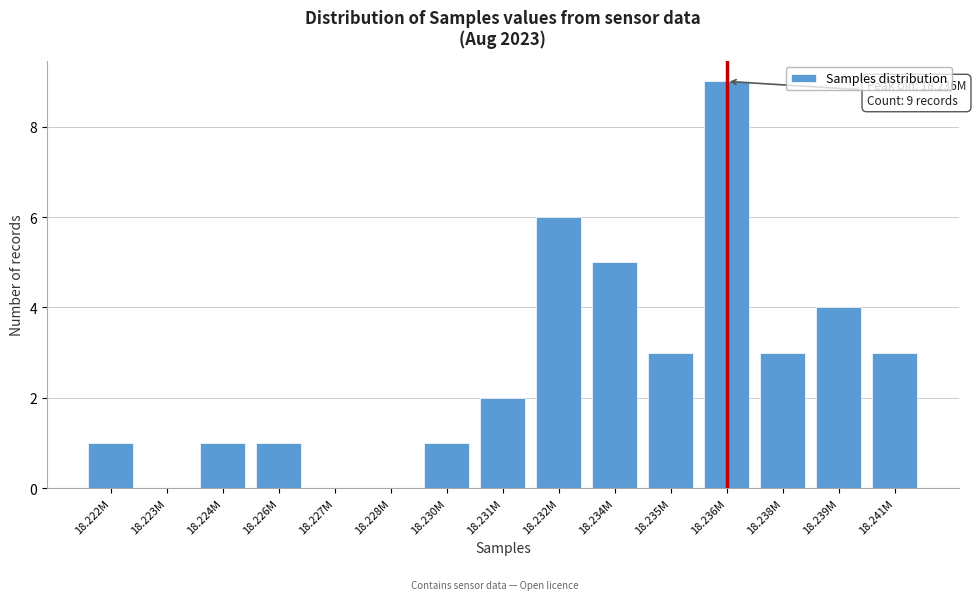

Reading left to right, extract all data points from this chart.

18.222M=1	18.223M=0	18.224M=1	18.226M=1	18.227M=0	18.228M=0	18.230M=1	18.231M=2	18.232M=6	18.234M=5	18.235M=3	18.236M=9	18.238M=3	18.239M=4	18.241M=3